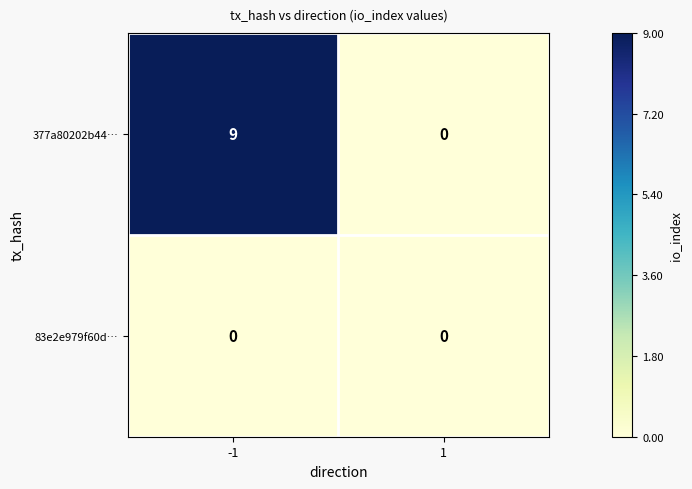

Between -1 and 1, which series saw the biggest shift?

377a80202b44…